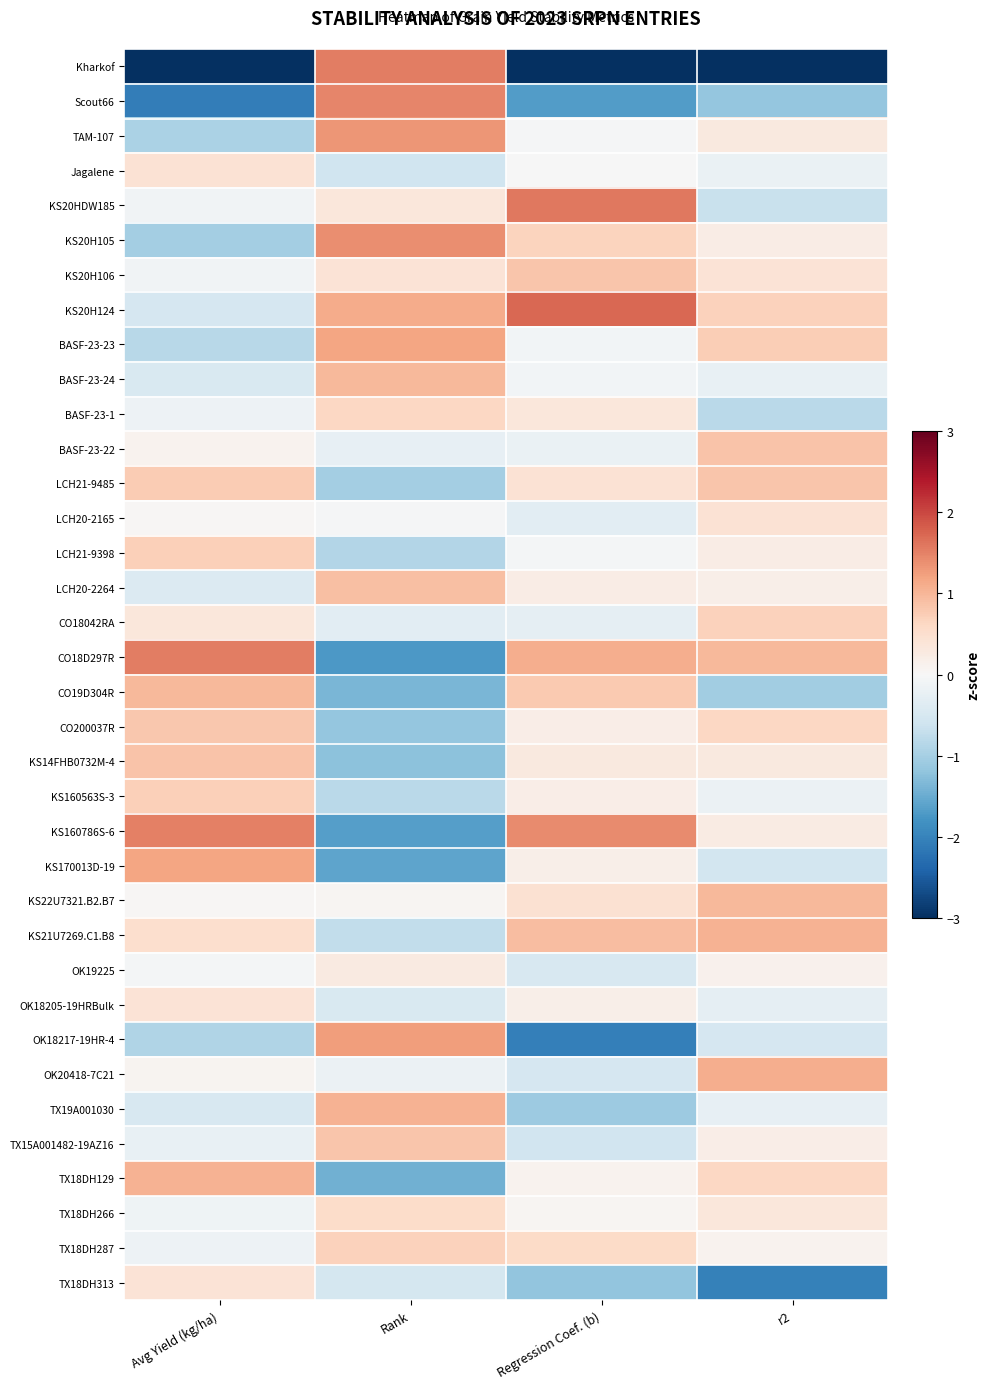

Reading right to left, transcribe all the data shown in this chart.

Kharkof: r2=-4.3	Regression Coef. (b)=-3.6	Rank=1.5	Avg Yield (kg/ha)=-3.9
Scout66: r2=-1.2	Regression Coef. (b)=-1.7	Rank=1.5	Avg Yield (kg/ha)=-2.1
TAM-107: r2=0.3	Regression Coef. (b)=-0.0	Rank=1.3	Avg Yield (kg/ha)=-0.9
Jagalene: r2=-0.2	Regression Coef. (b)=-0.0	Rank=-0.6	Avg Yield (kg/ha)=0.4
KS20HDW185: r2=-0.7	Regression Coef. (b)=1.6	Rank=0.3	Avg Yield (kg/ha)=-0.1
KS20H105: r2=0.2	Regression Coef. (b)=0.7	Rank=1.4	Avg Yield (kg/ha)=-1.0
KS20H106: r2=0.4	Regression Coef. (b)=0.8	Rank=0.4	Avg Yield (kg/ha)=-0.1
KS20H124: r2=0.7	Regression Coef. (b)=1.7	Rank=1.1	Avg Yield (kg/ha)=-0.5
BASF-23-23: r2=0.7	Regression Coef. (b)=-0.1	Rank=1.2	Avg Yield (kg/ha)=-0.8
BASF-23-24: r2=-0.2	Regression Coef. (b)=-0.1	Rank=1.0	Avg Yield (kg/ha)=-0.4
BASF-23-1: r2=-0.8	Regression Coef. (b)=0.3	Rank=0.6	Avg Yield (kg/ha)=-0.1
BASF-23-22: r2=0.9	Regression Coef. (b)=-0.2	Rank=-0.2	Avg Yield (kg/ha)=0.1
LCH21-9485: r2=0.8	Regression Coef. (b)=0.4	Rank=-1.0	Avg Yield (kg/ha)=0.8
LCH20-2165: r2=0.4	Regression Coef. (b)=-0.3	Rank=-0.0	Avg Yield (kg/ha)=0.0
LCH21-9398: r2=0.2	Regression Coef. (b)=-0.1	Rank=-0.9	Avg Yield (kg/ha)=0.7
LCH20-2264: r2=0.2	Regression Coef. (b)=0.2	Rank=0.9	Avg Yield (kg/ha)=-0.4
CO18042RA: r2=0.7	Regression Coef. (b)=-0.3	Rank=-0.3	Avg Yield (kg/ha)=0.3
CO18D297R: r2=1.0	Regression Coef. (b)=1.1	Rank=-1.7	Avg Yield (kg/ha)=1.5
CO19D304R: r2=-1.0	Regression Coef. (b)=0.8	Rank=-1.4	Avg Yield (kg/ha)=1.0
CO200037R: r2=0.6	Regression Coef. (b)=0.2	Rank=-1.2	Avg Yield (kg/ha)=0.8
KS14FHB0732M-4: r2=0.3	Regression Coef. (b)=0.3	Rank=-1.2	Avg Yield (kg/ha)=0.8
KS160563S-3: r2=-0.2	Regression Coef. (b)=0.2	Rank=-0.8	Avg Yield (kg/ha)=0.7
KS160786S-6: r2=0.3	Regression Coef. (b)=1.4	Rank=-1.6	Avg Yield (kg/ha)=1.5
KS170013D-19: r2=-0.6	Regression Coef. (b)=0.2	Rank=-1.6	Avg Yield (kg/ha)=1.2
KS22U7321.B2.B7: r2=1.0	Regression Coef. (b)=0.5	Rank=0.0	Avg Yield (kg/ha)=0.0
KS21U7269.C1.B8: r2=1.0	Regression Coef. (b)=0.9	Rank=-0.7	Avg Yield (kg/ha)=0.5
OK19225: r2=0.1	Regression Coef. (b)=-0.5	Rank=0.3	Avg Yield (kg/ha)=-0.1
OK18205-19HRBulk: r2=-0.3	Regression Coef. (b)=0.2	Rank=-0.4	Avg Yield (kg/ha)=0.4
OK18217-19HR-4: r2=-0.5	Regression Coef. (b)=-2.0	Rank=1.2	Avg Yield (kg/ha)=-0.9
OK20418-7C21: r2=1.1	Regression Coef. (b)=-0.5	Rank=-0.2	Avg Yield (kg/ha)=0.1
TX19A001030: r2=-0.2	Regression Coef. (b)=-1.1	Rank=1.0	Avg Yield (kg/ha)=-0.5
TX15A001482-19AZ16: r2=0.2	Regression Coef. (b)=-0.6	Rank=0.8	Avg Yield (kg/ha)=-0.2
TX18DH129: r2=0.6	Regression Coef. (b)=0.1	Rank=-1.4	Avg Yield (kg/ha)=1.1
TX18DH266: r2=0.3	Regression Coef. (b)=0.1	Rank=0.5	Avg Yield (kg/ha)=-0.1
TX18DH287: r2=0.1	Regression Coef. (b)=0.6	Rank=0.7	Avg Yield (kg/ha)=-0.1
TX18DH313: r2=-2.0	Regression Coef. (b)=-1.2	Rank=-0.5	Avg Yield (kg/ha)=0.4